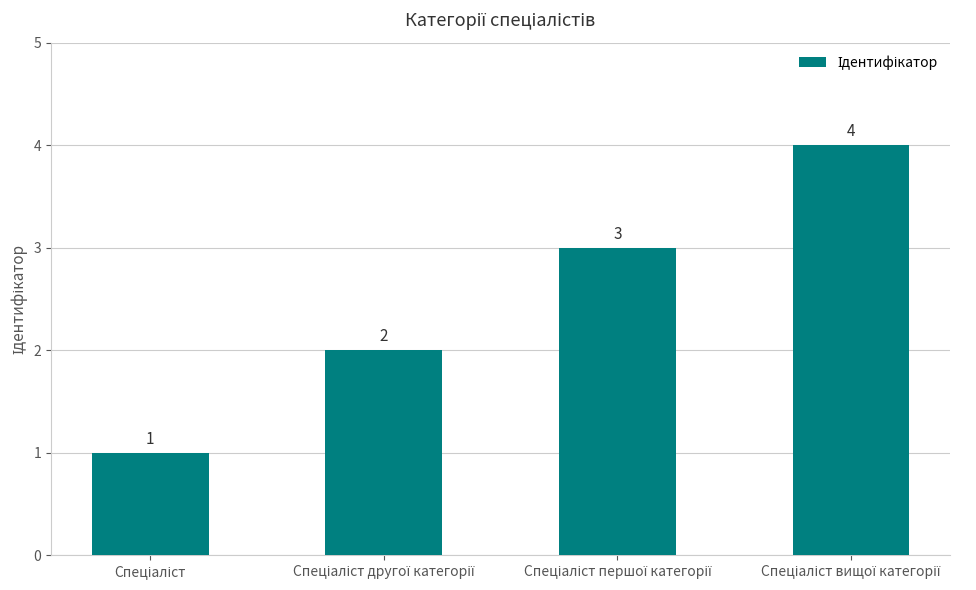

What is the maximum value shown in the chart?

4